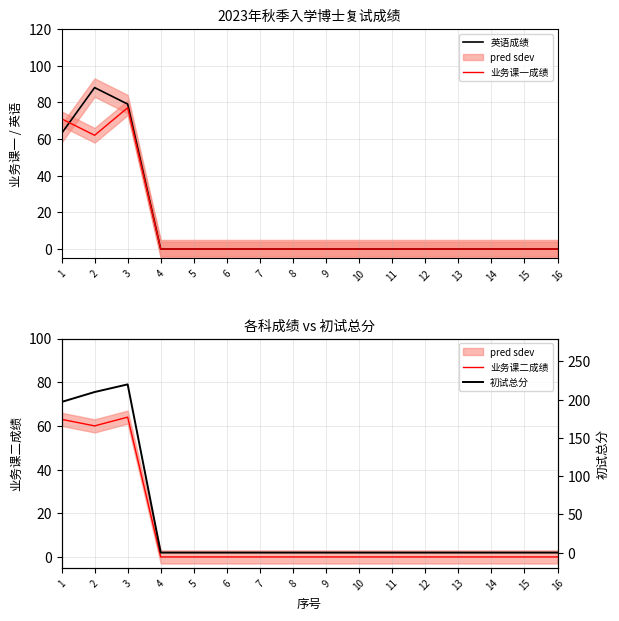

What is the highest value of the 业务课二成绩 series?

64